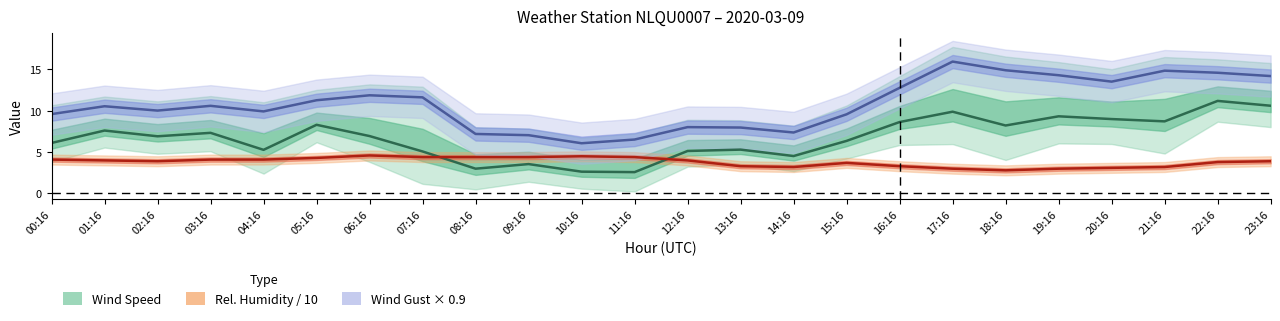

What is the label of the 22nd point from the right?

02:16